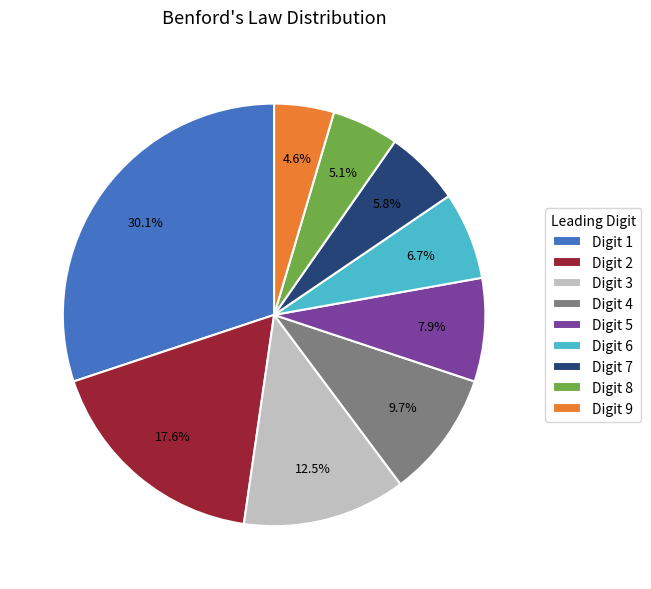

What percentage is NOT represented by Digit 5?

92.1%